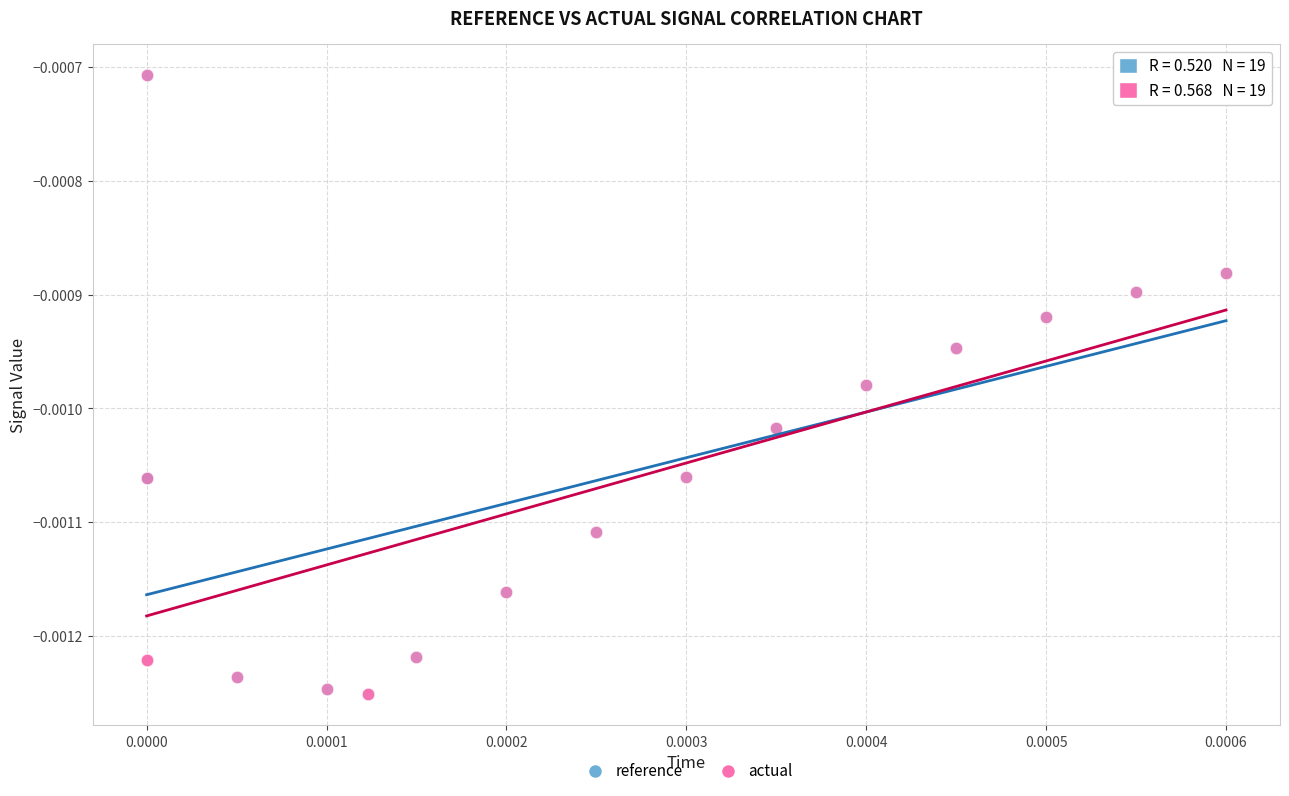

Which series has the widest spread of Y values?

actual